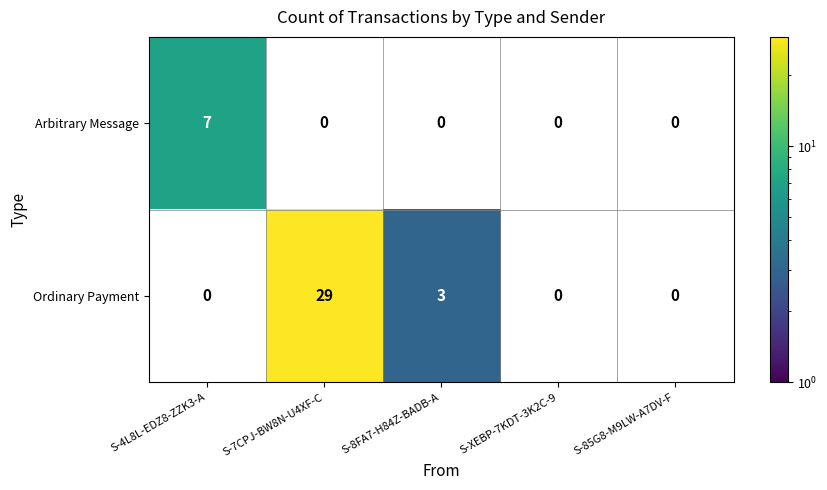

True or false: Ordinary Payment has a value of 43.7 at S-7CPJ-BW8N-U4XF-C.

False